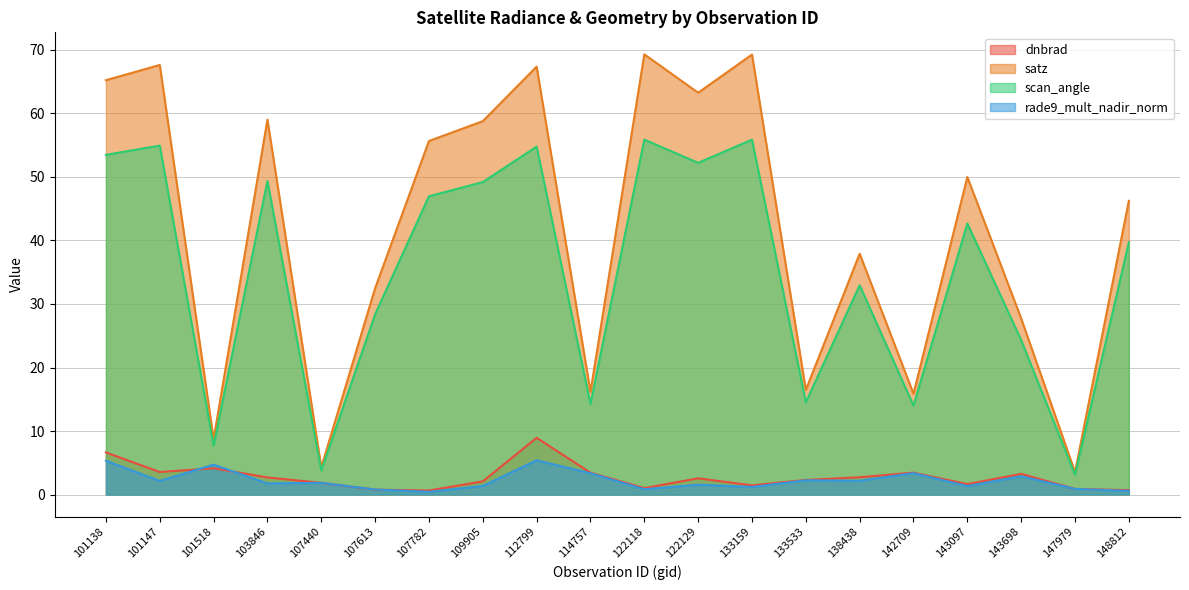

How many interior local valleys does the satz series have?

7